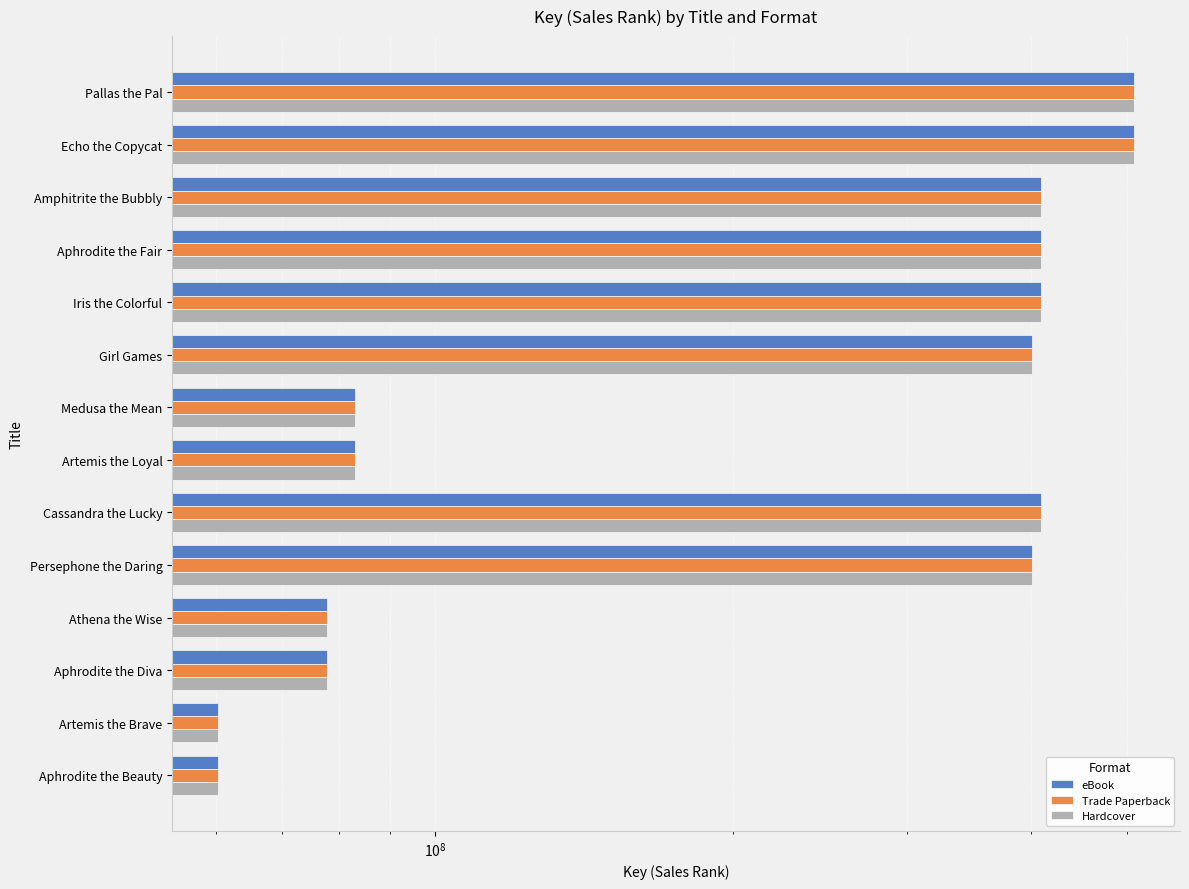

What is the total value across all series at Girl Games?

1202647434